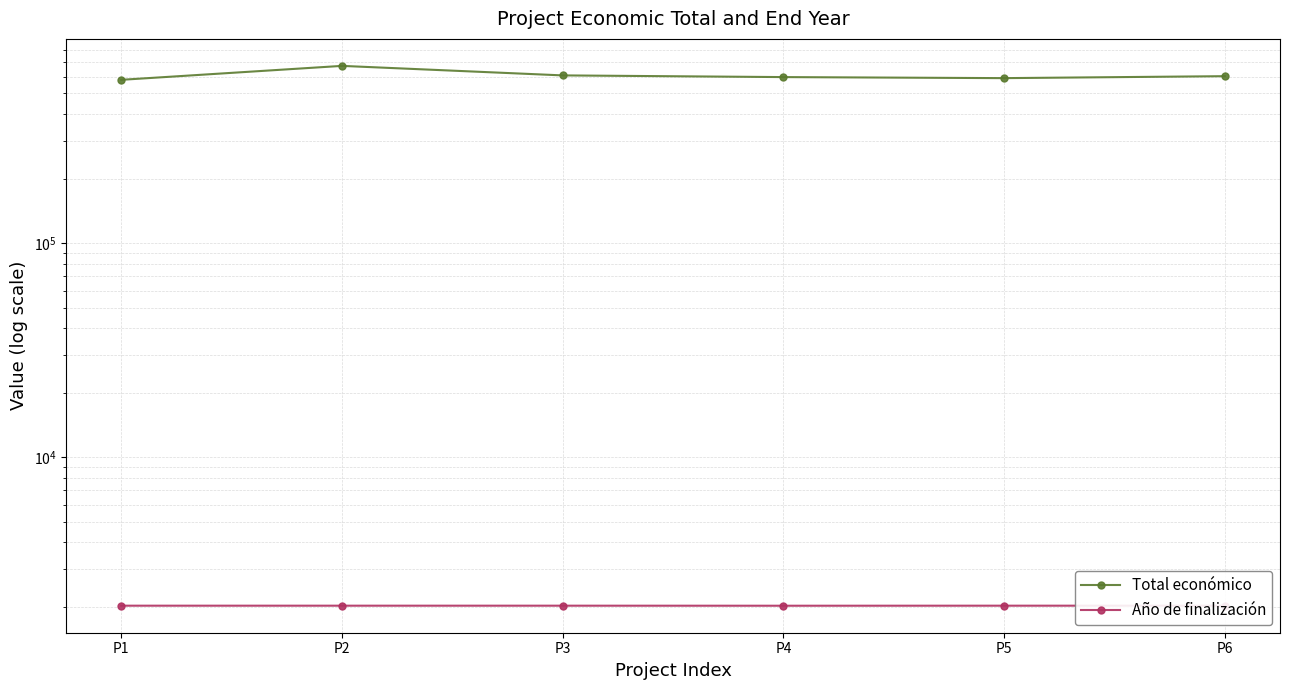

Where is Año de finalización nearest to the value 2026?

P4